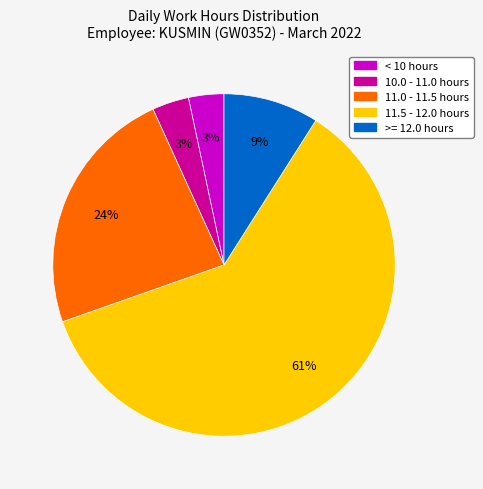

To the nearest percent, what is the average slice percentage?

20%